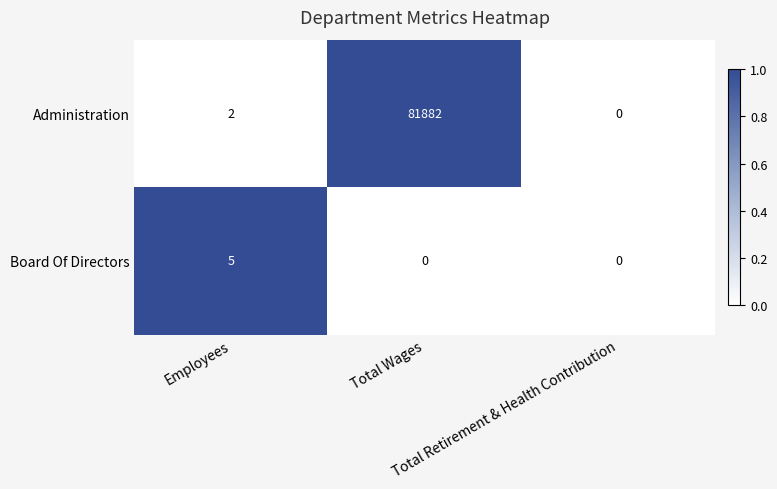

Rank the series by their average value, from highest to lowest.

Administration, Board Of Directors